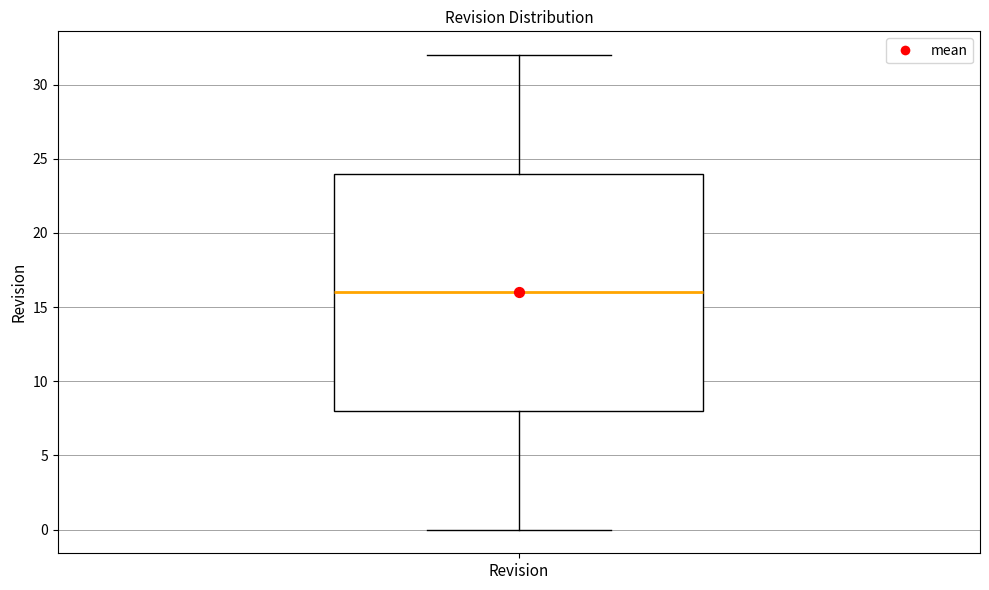

Where is the lower edge of the box for Revision on the y-axis? The values are not printed on the chart, so give them approximately, as read against the axis.

8